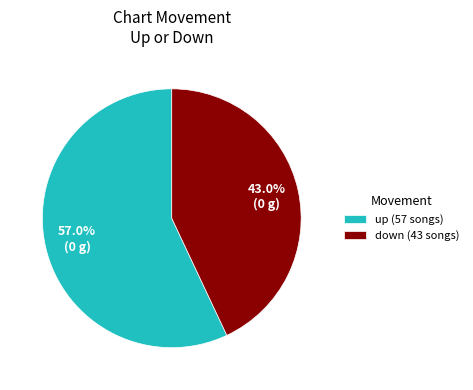

Count the number of slices in the pie.

2